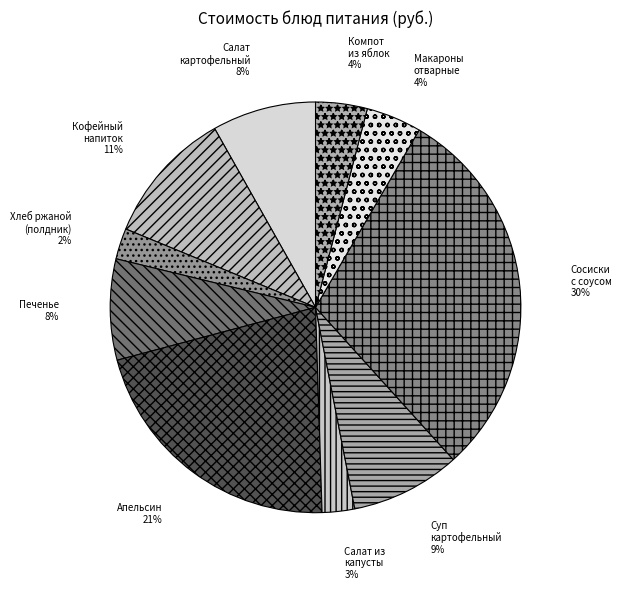

The Салат из капусты slice represents 3% of the pie. True or false?

True